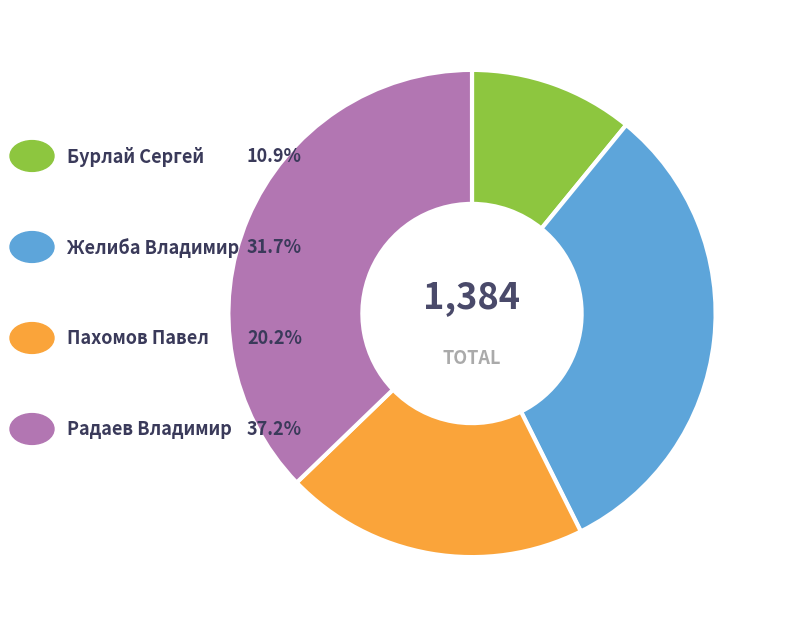

Is there any slice that represents more than half of the pie?

No